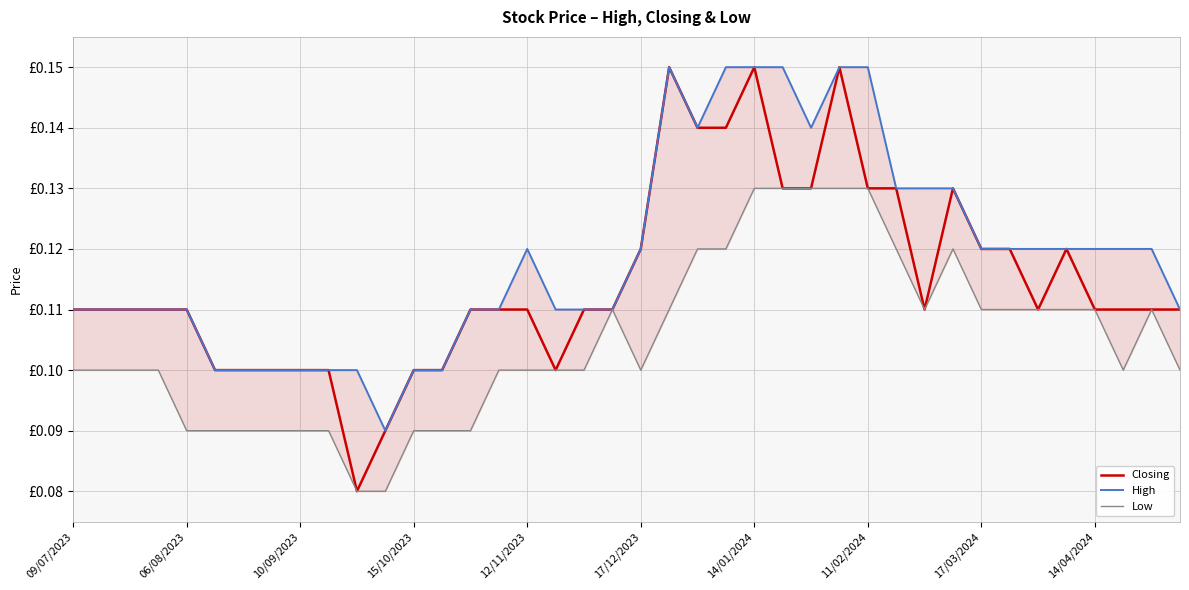

True or false: Low and High cross at least once.

False